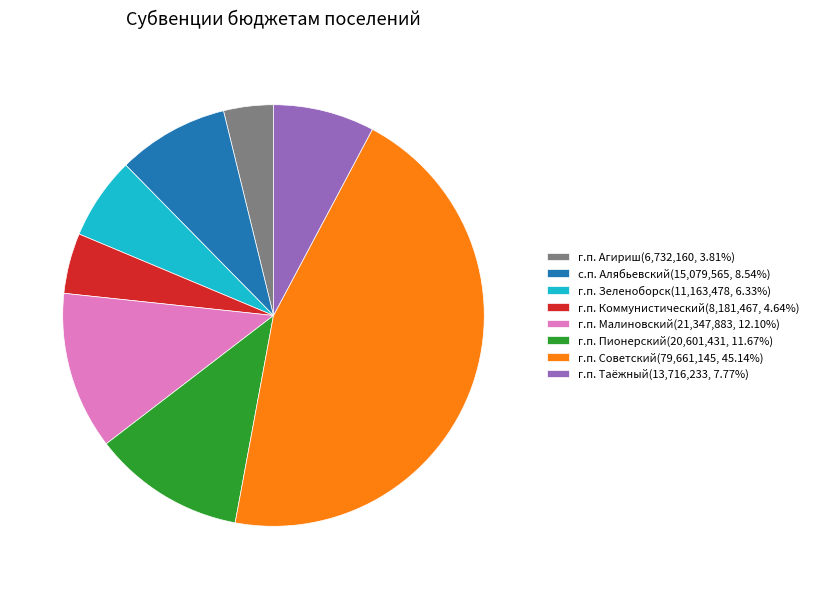

True or false: г.п. Советский accounts for 38% of the total.

False